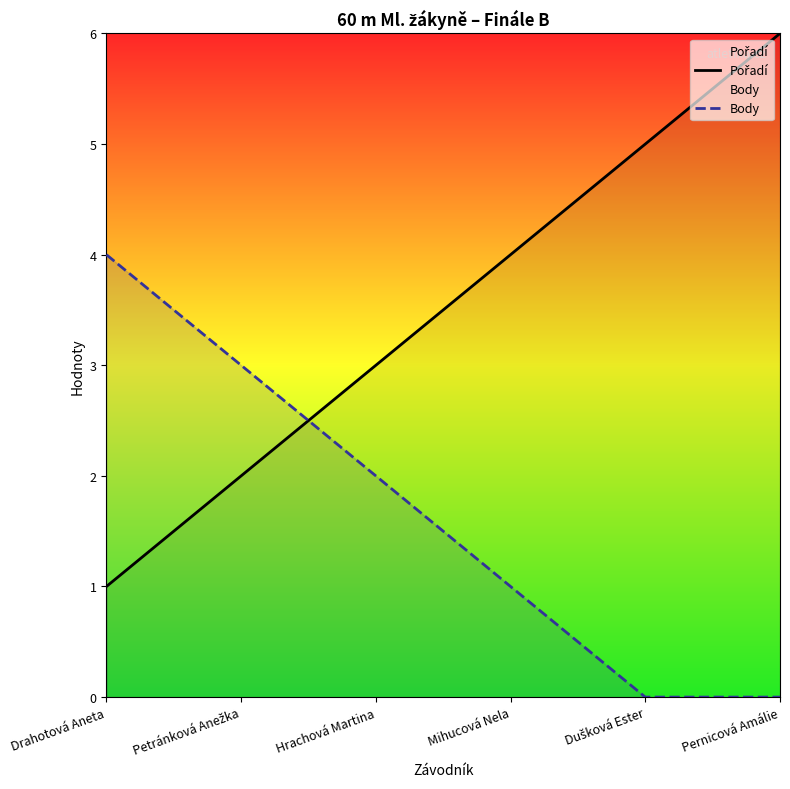

List the series in order of their overall mean, lowest first.

Body, Pořadí